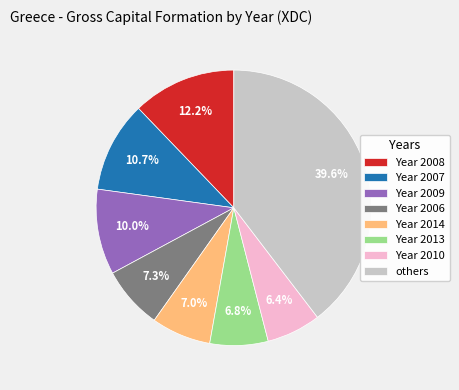

How many segments does this pie chart have?

8